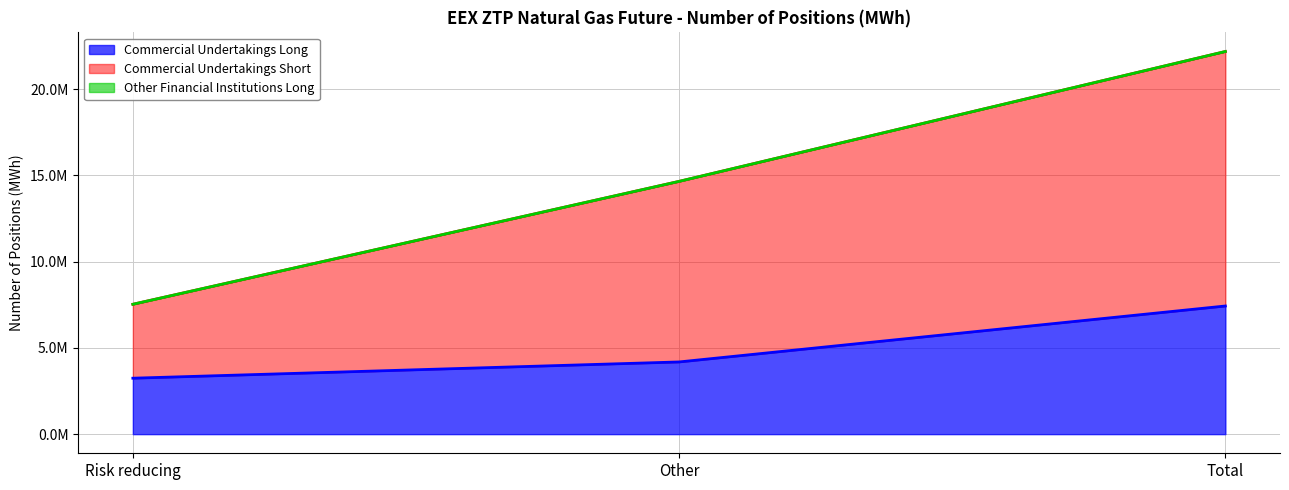

The value of Commercial Undertakings Long at Risk reducing is 3242496. True or false?

True